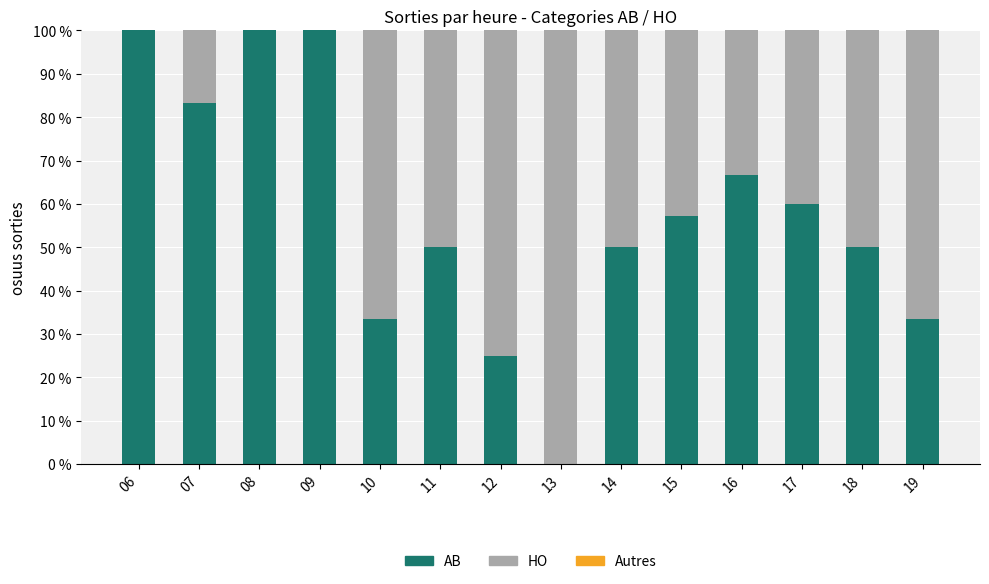

The AB series shows 32.8 at 13. True or false?

False